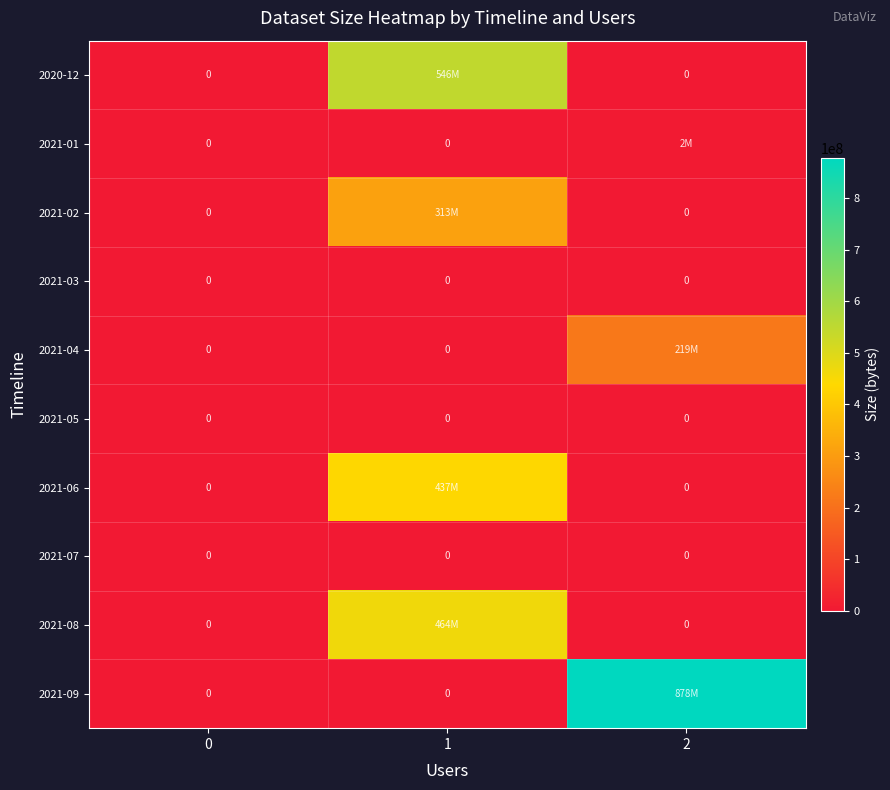

At which category is the sum across all series the highest?

1